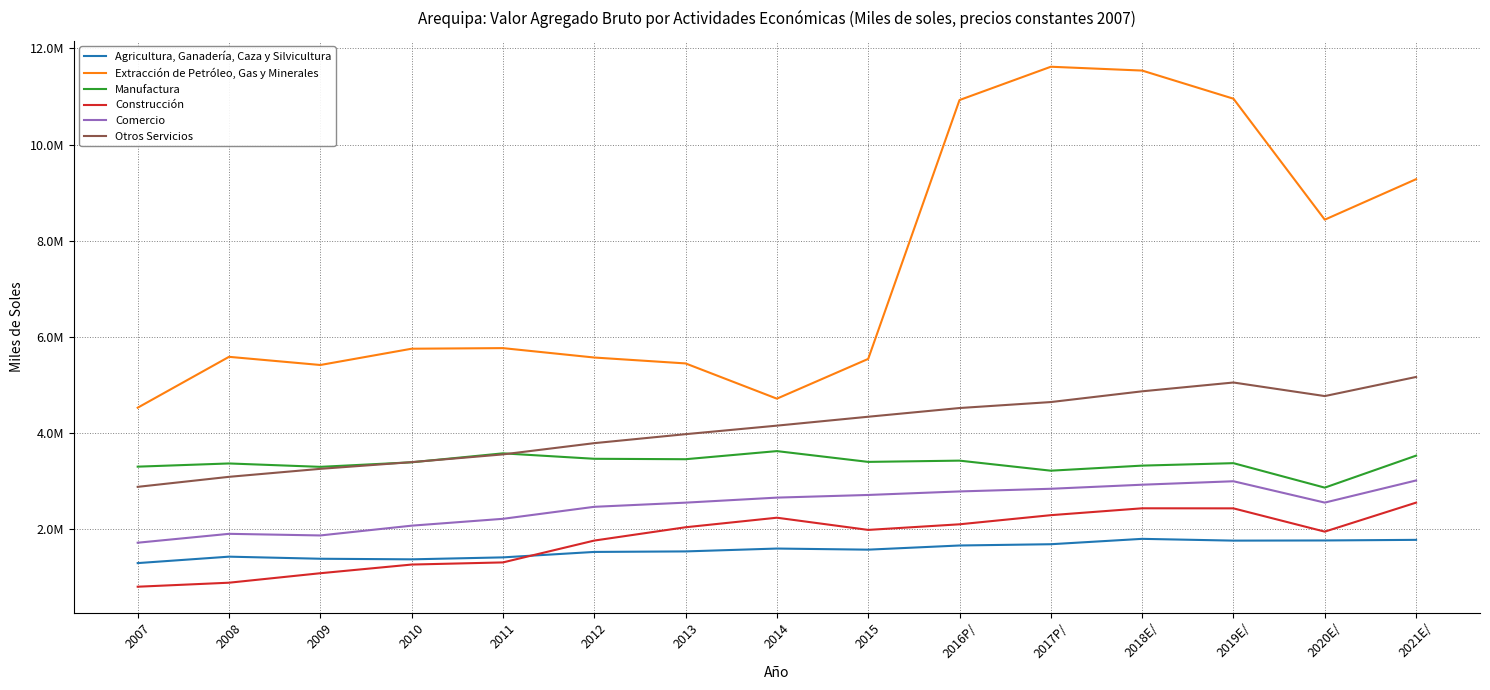

What are all the series names shown in the legend?

Agricultura, Ganadería, Caza y Silvicultura, Extracción de Petróleo, Gas y Minerales, Manufactura, Construcción, Comercio, Otros Servicios